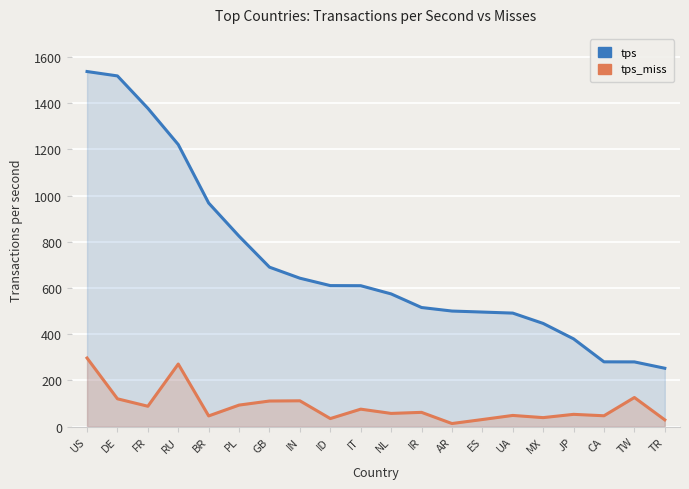

The value of tps_miss at GB is 110.4. True or false?

True